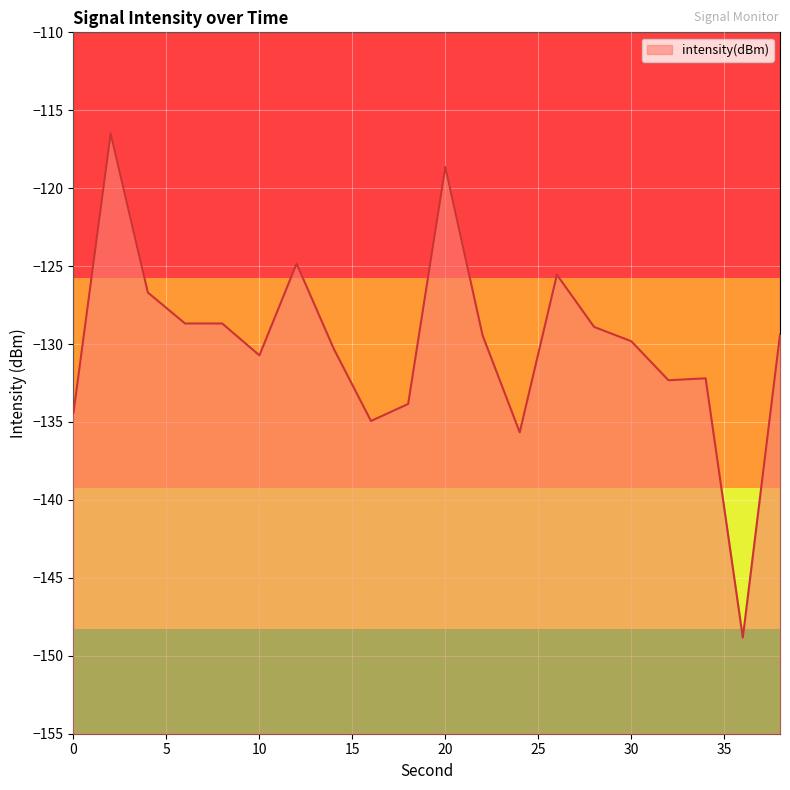

What is the lowest value of the intensity(dBm) series?

-148.8